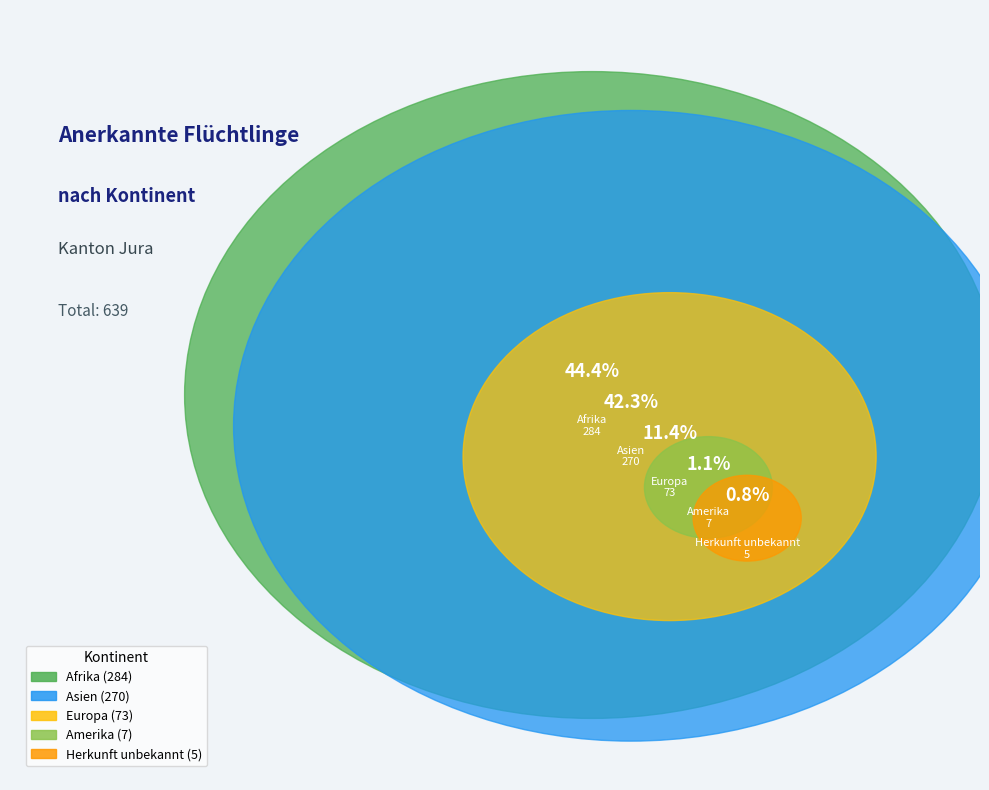

Which has a higher value, Herkunft unbekannt or Europa?

Europa